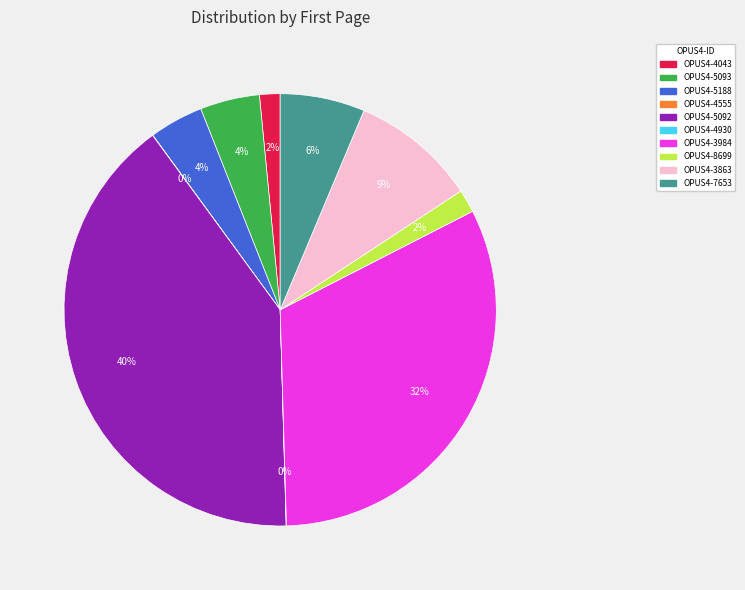

Do OPUS4-5092 and OPUS4-5188 together represent more than half of the pie?

No